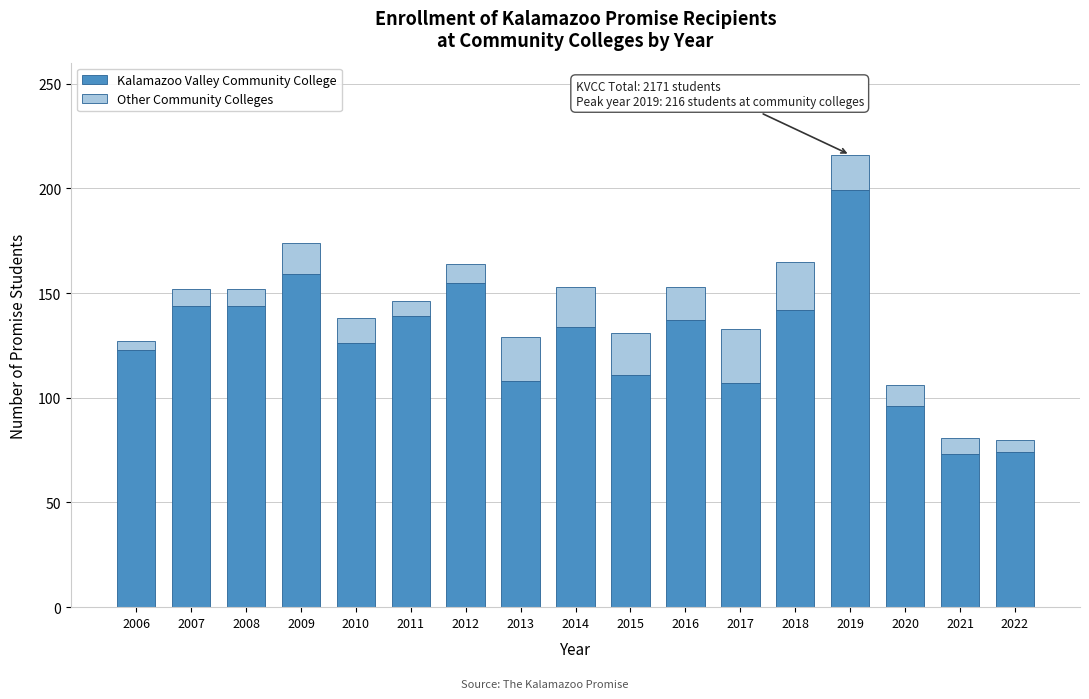

What is the sum of the Kalamazoo Valley Community College values at 2016 and 2020?

233